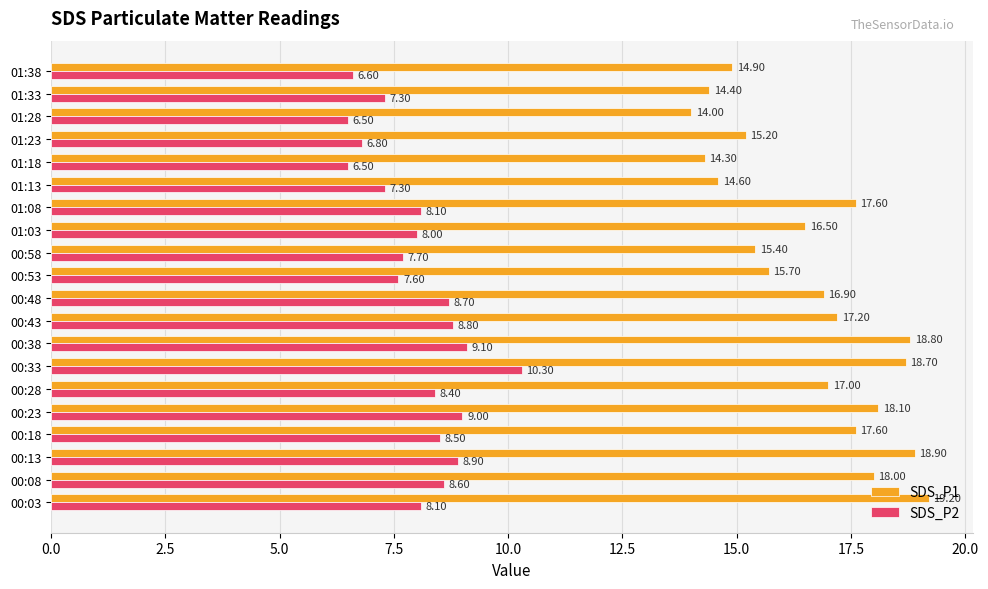

At how many categories does at least one series exceed 16?

12